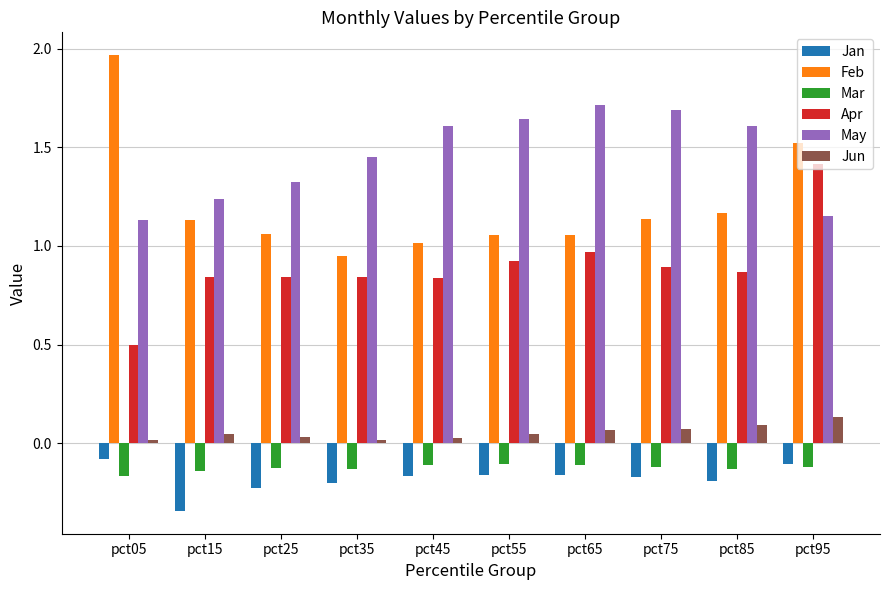

At which label does Jan reach its peak?

pct05